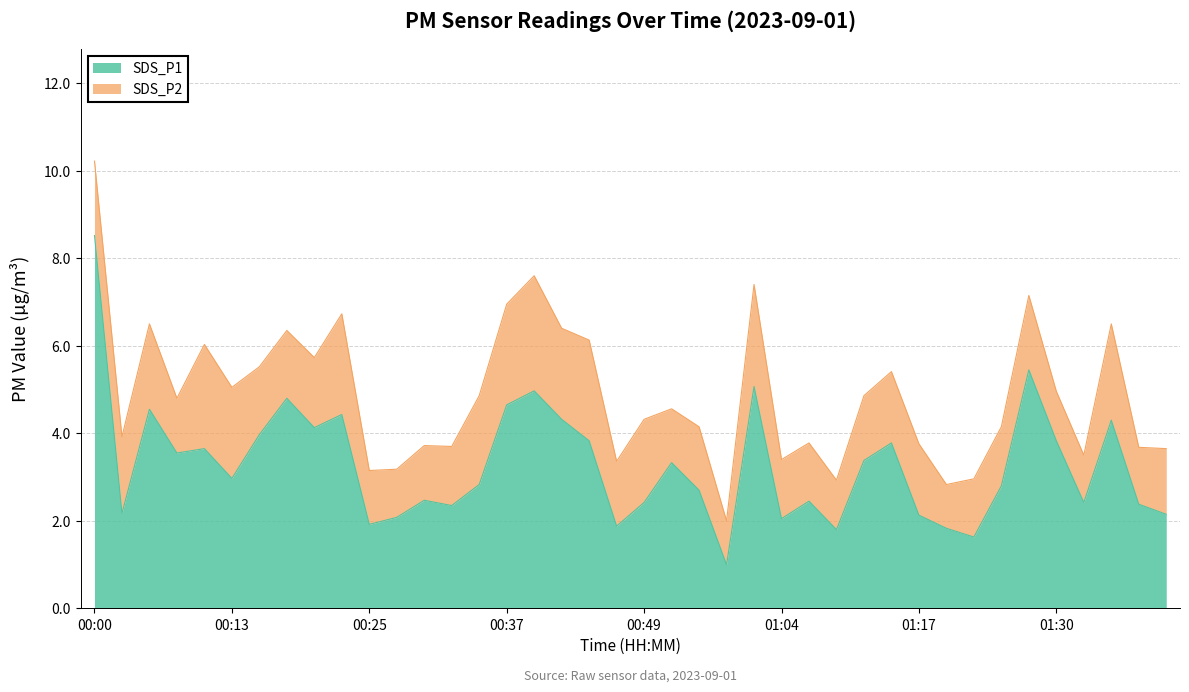

Rank the categories by value from highest to lowest.

00:00, 01:27, 01:01, 00:39, 00:17, 00:37, 00:05, 00:22, 00:42, 01:35, 00:20, 00:15, 00:44, 01:30, 01:14, 00:10, 00:08, 01:12, 00:54, 00:13, 00:35, 01:25, 00:57, 00:30, 01:07, 00:49, 01:32, 01:38, 00:32, 00:03, 01:40, 01:17, 00:27, 01:04, 00:25, 00:47, 01:19, 01:09, 01:22, 00:59